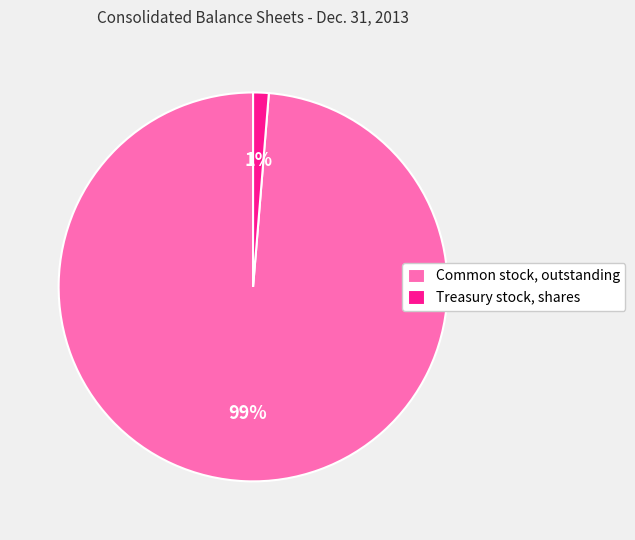

Which has a higher value, Common stock, outstanding or Treasury stock, shares?

Common stock, outstanding